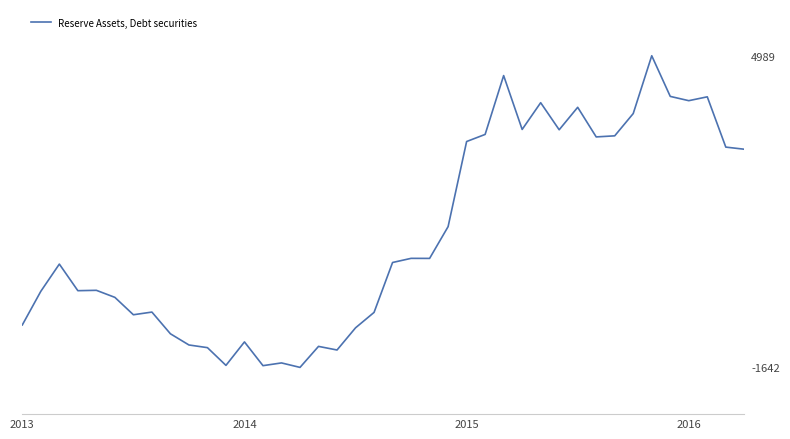

What is the maximum value shown in the chart?

4989